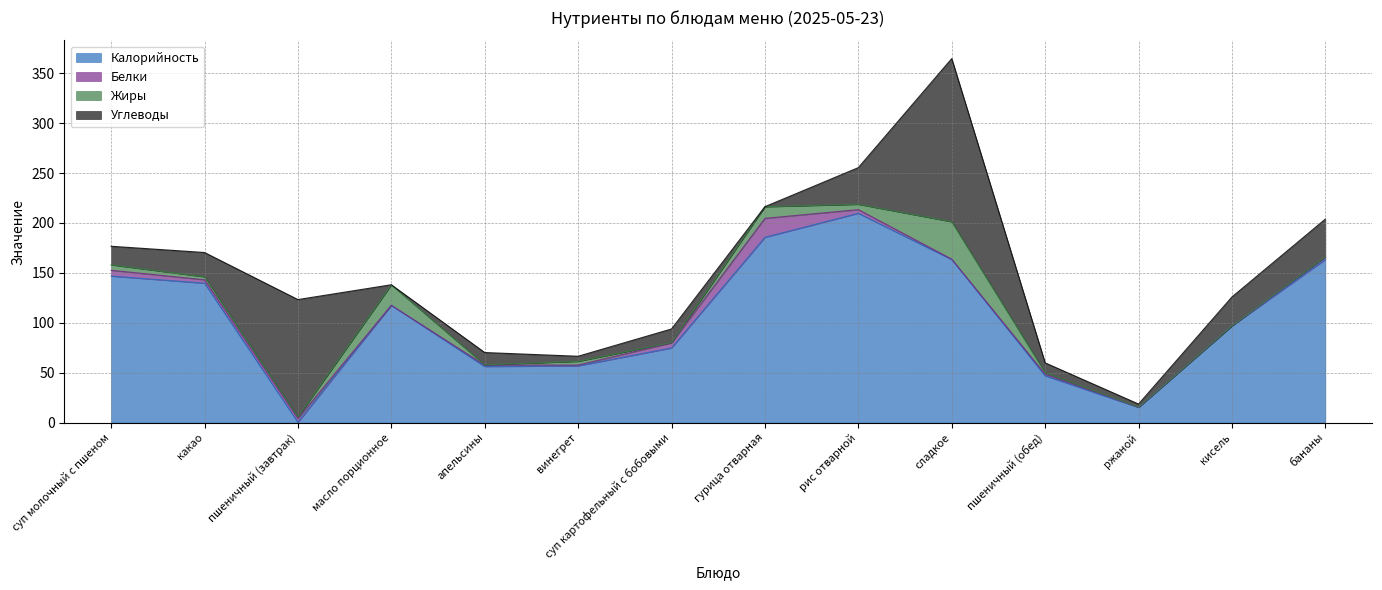

What are all the series names shown in the legend?

Калорийность, Белки, Жиры, Углеводы